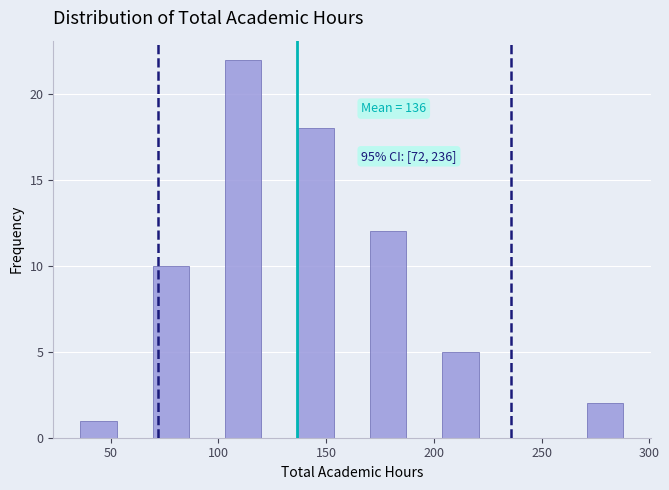

Around what value on the x-axis is the tallest bar? Give the approximate position of its centre, as read against the axis.

110